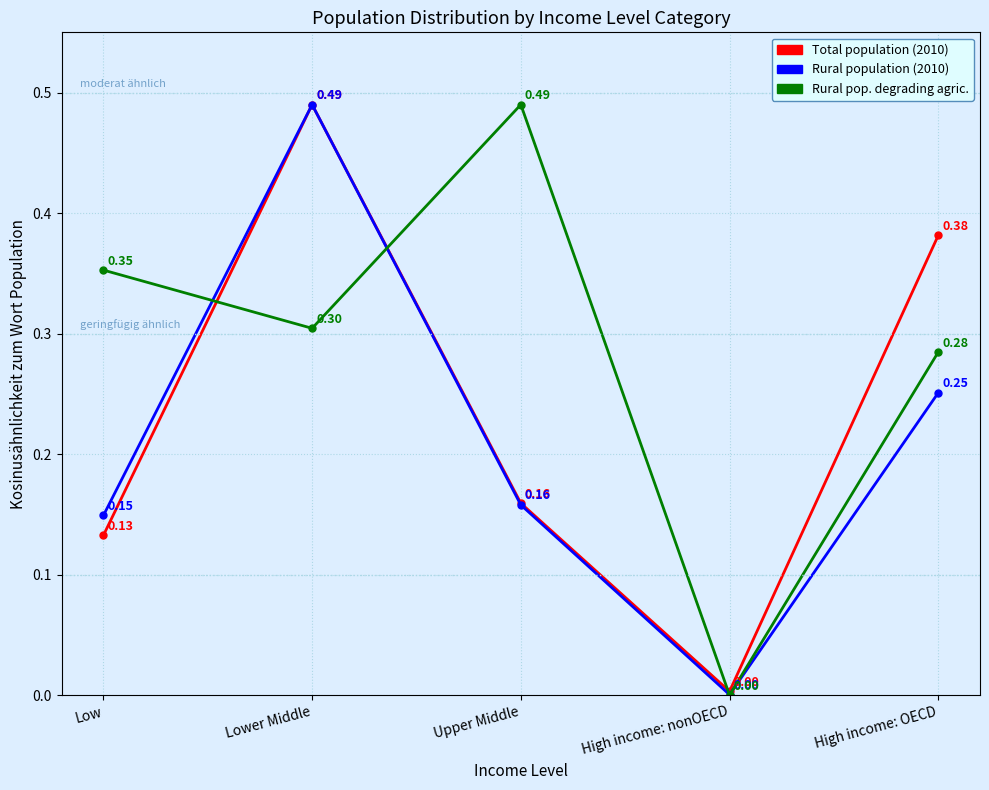

What is the difference between the highest and lowest values at Upper Middle?

0.3